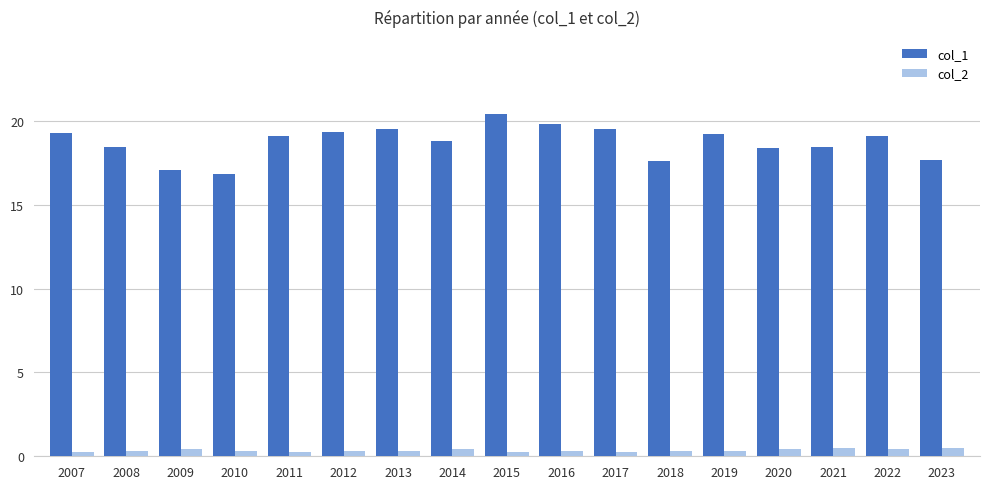

The value of col_1 at 2009 is 17.1. True or false?

True